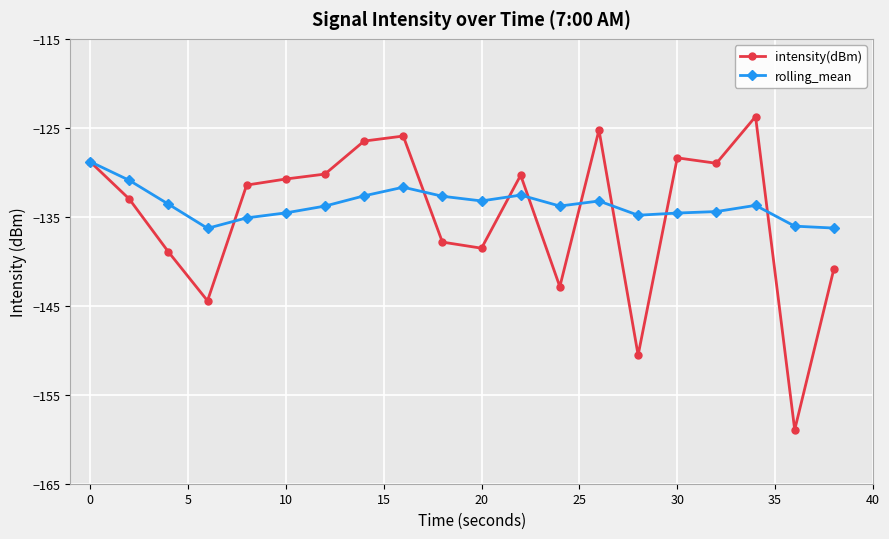

True or false: rolling_mean has more than 0 interior local peaks.

True